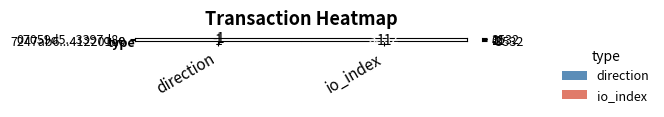

At which category does the chart reach its peak across all series?

io_index